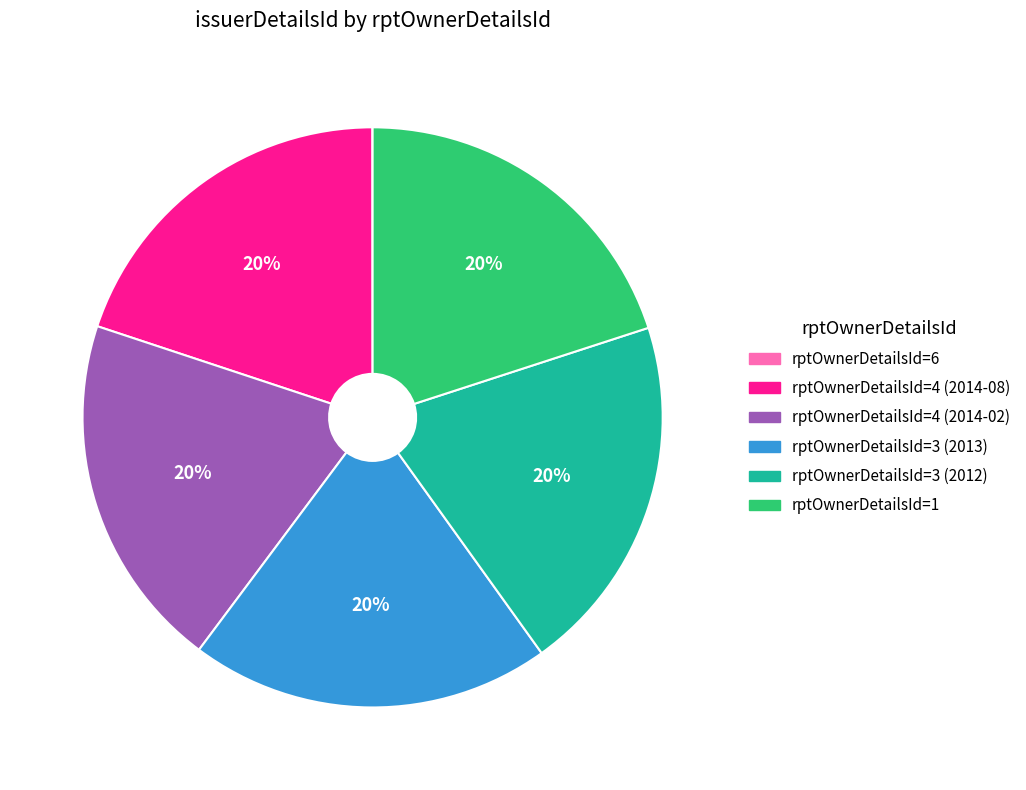

The rptOwnerDetailsId=3 (2013) slice represents 20% of the pie. True or false?

True